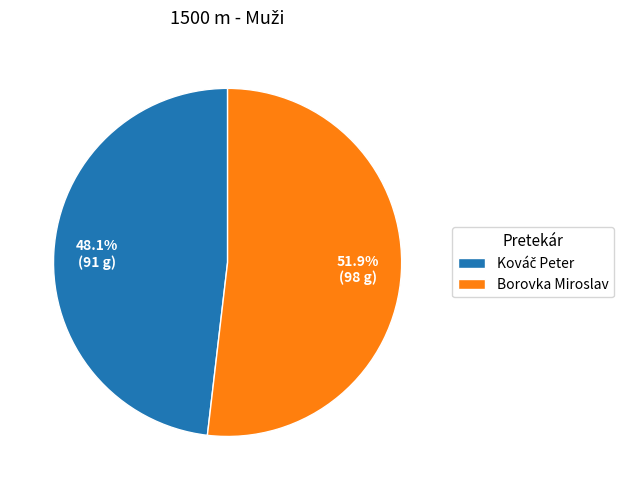

What is the largest slice in the pie chart?

Borovka Miroslav